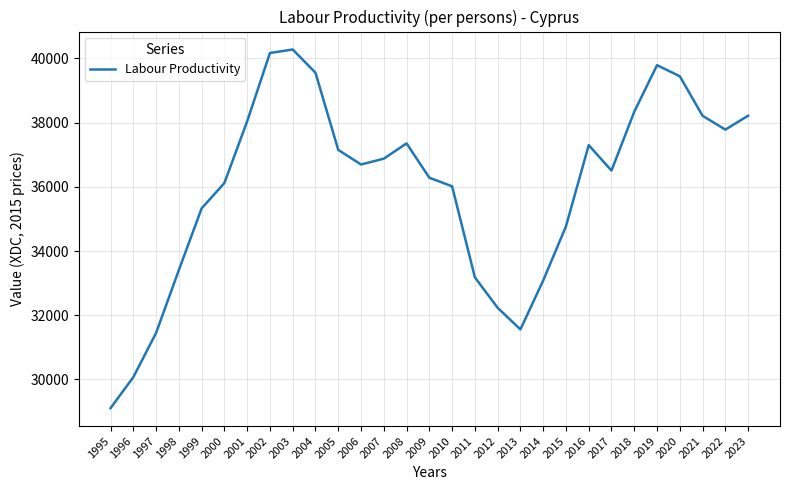

What is the approximate value at 2021?

38212.9